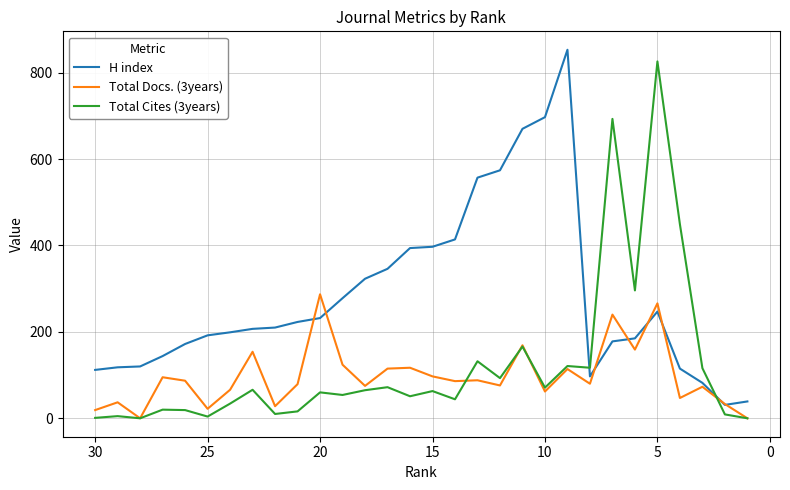

Does the chart display data point markers on the line(s)?

No